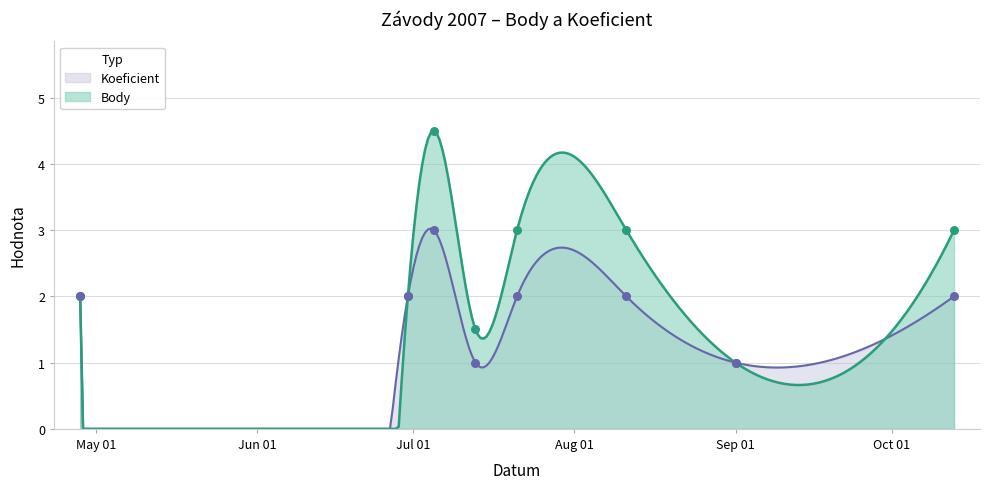

Is the value of Koeficient at 2007-07-13 greater than the value of Body at 2007-09-01?

No